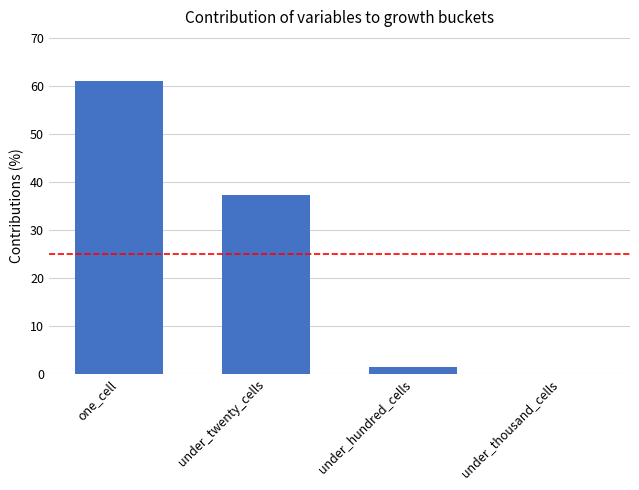

What is the average value?

25.0